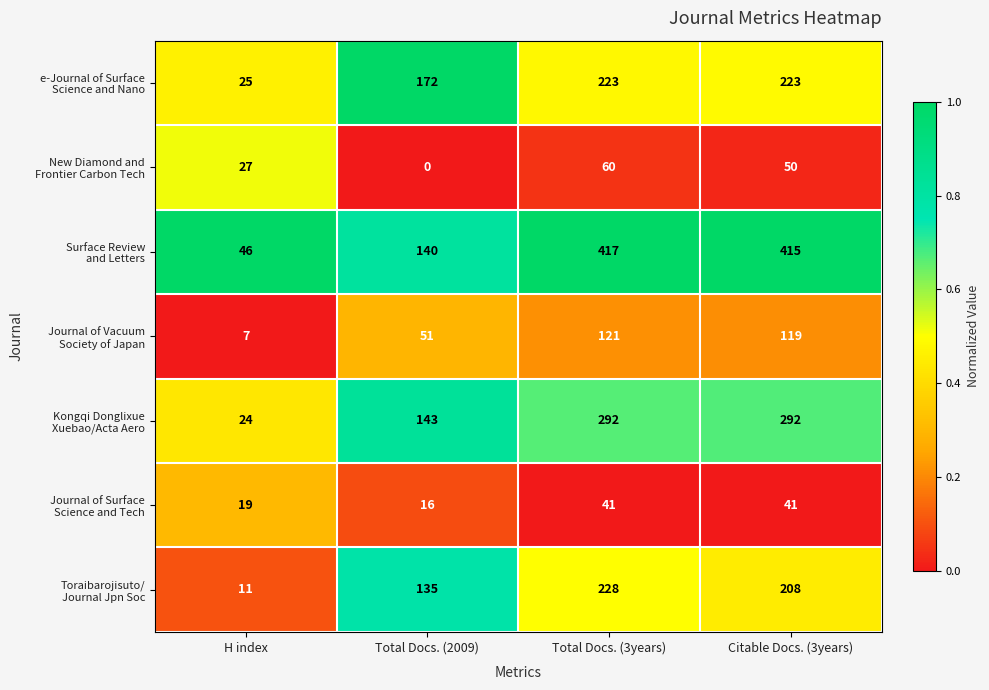

Which label corresponds to the largest value in the chart?

Total Docs. (3years)